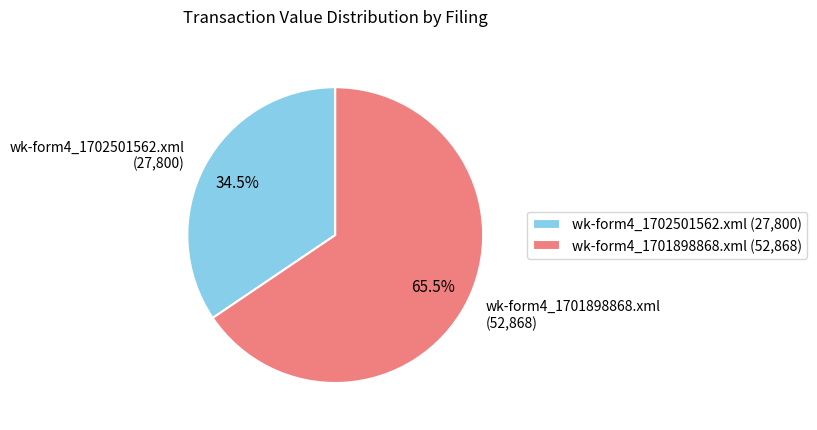

What percentage do wk-form4_1701898868.xml and wk-form4_1702501562.xml together represent?

100.0%